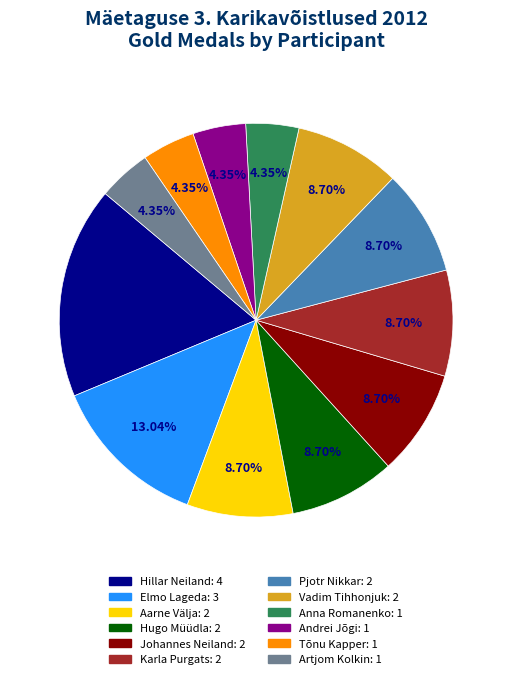

Combined, do Karla Purgats and Andrei Jõgi account for over 50%?

No